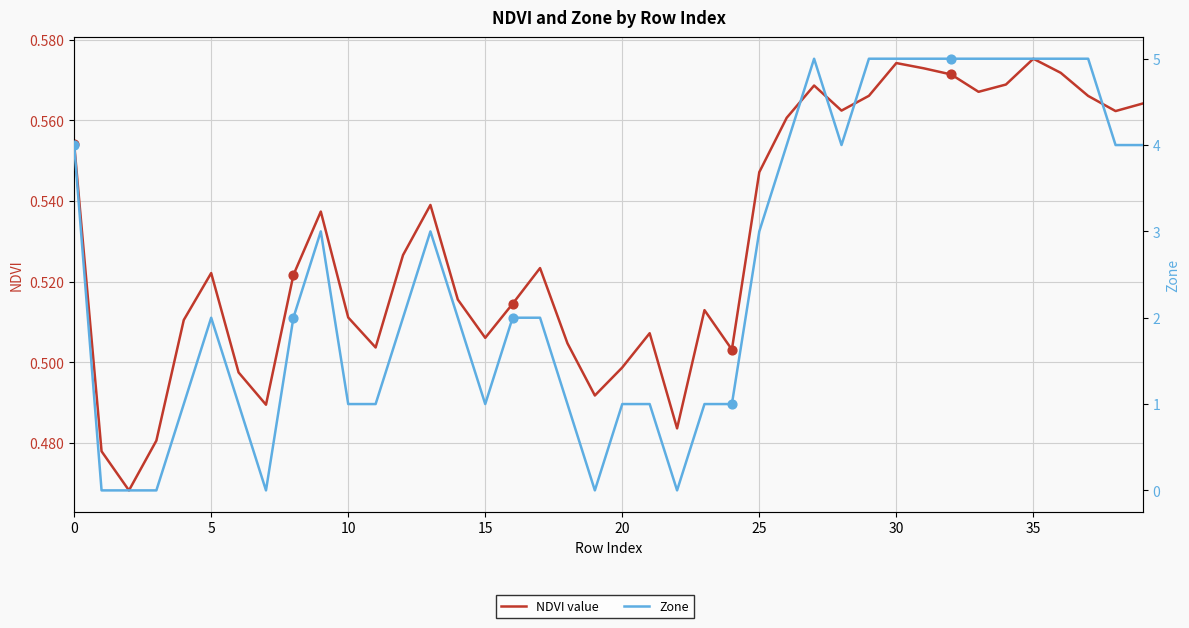

Is the value of Zone at 23 greater than the value of NDVI value at 10?

Yes